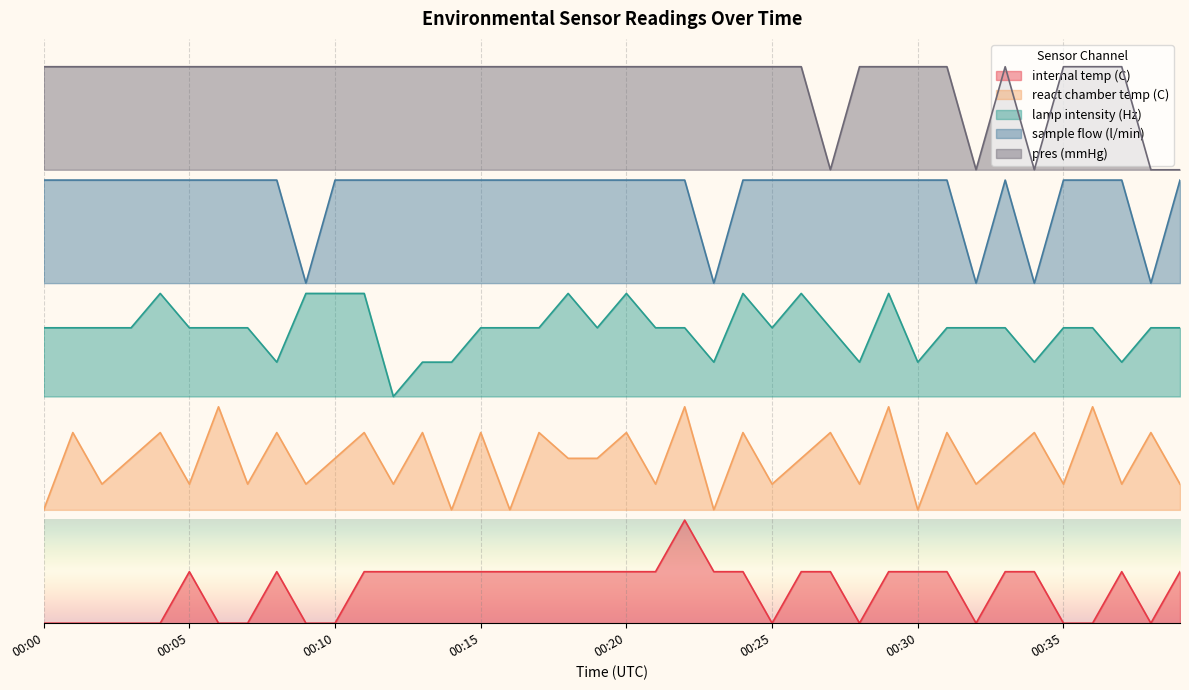

Is it true that sample flow (l/min) equals 1.1 at 00:16?

False